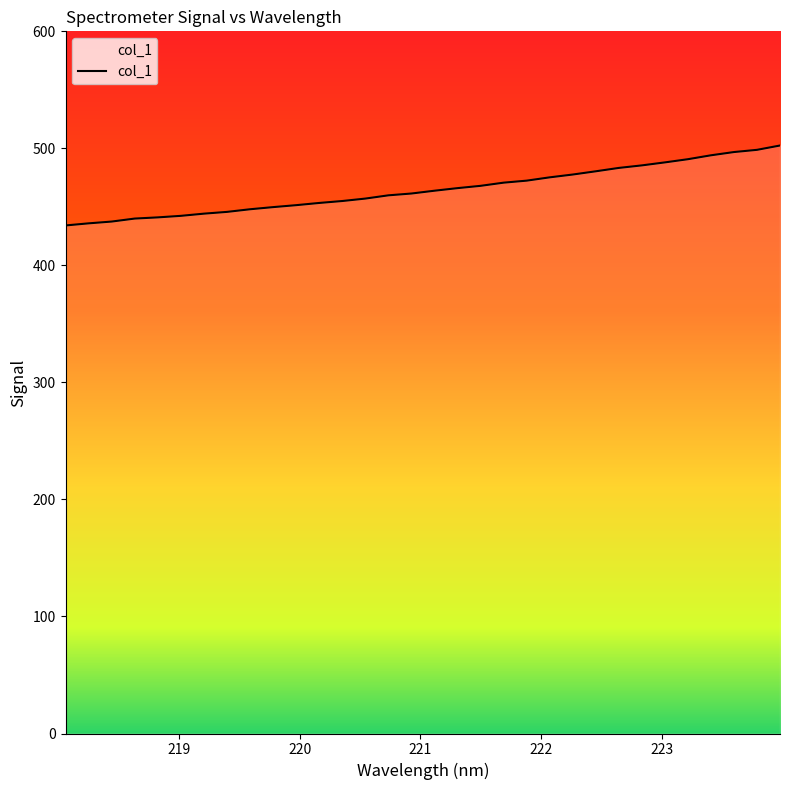

What is the smallest value displayed?

434.1